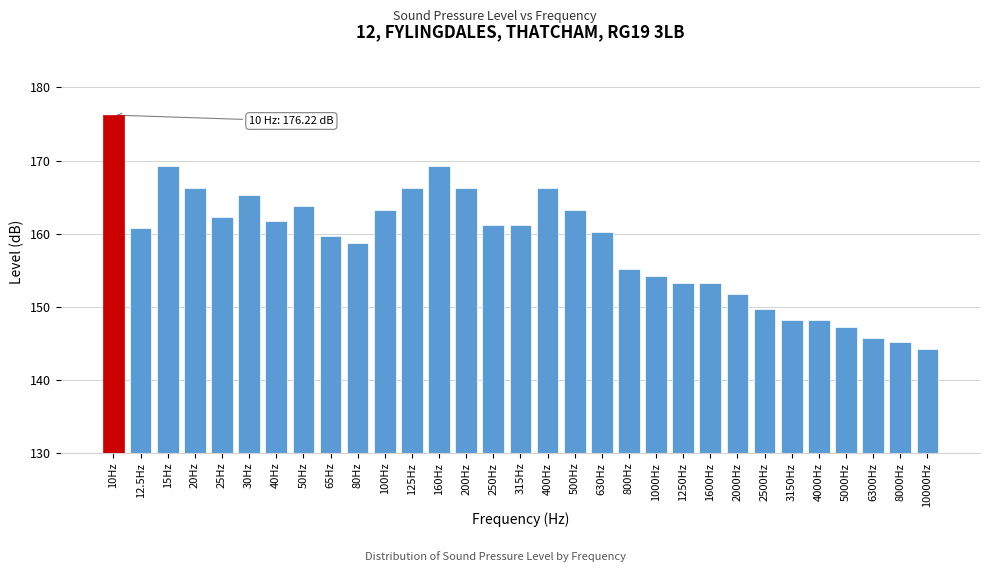

What is the label of the 25th bar from the left?

2500Hz